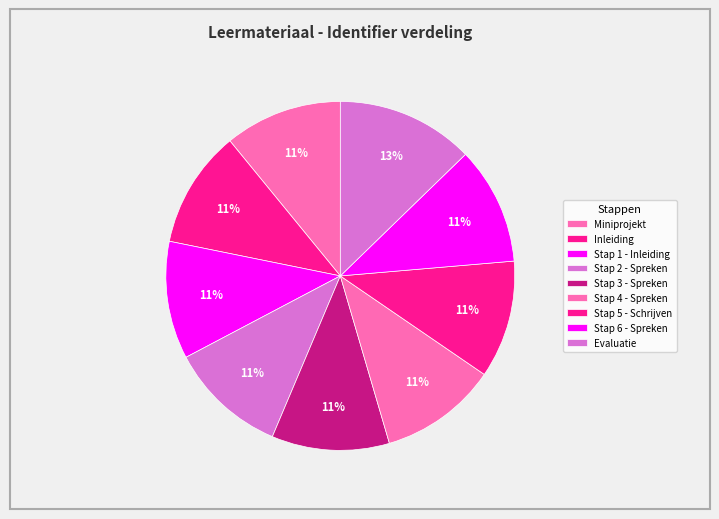

What percentage is the Stap 6 - Spreken slice, to the nearest percent?

11%